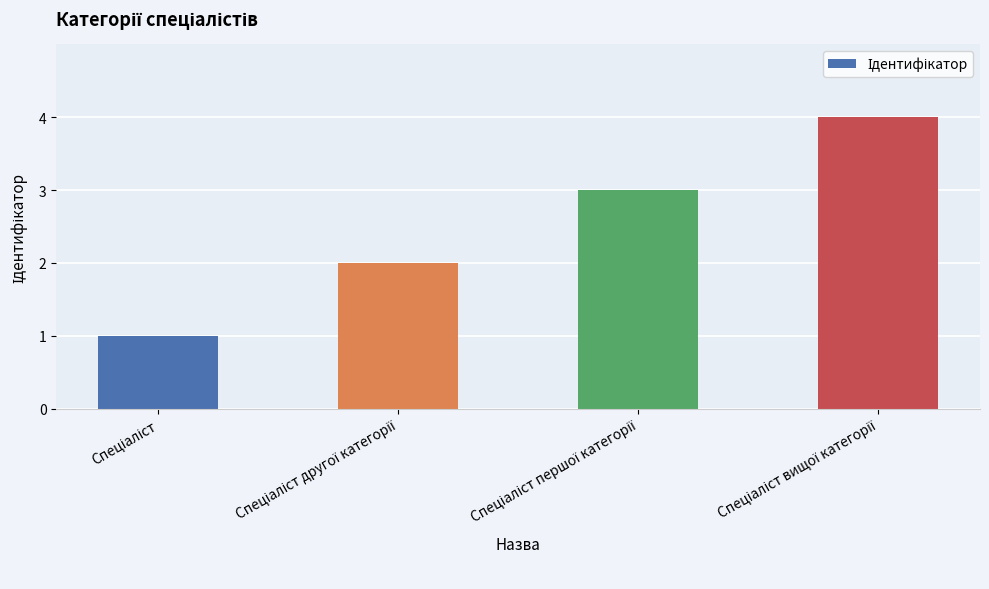

What is the sum of all values?

10